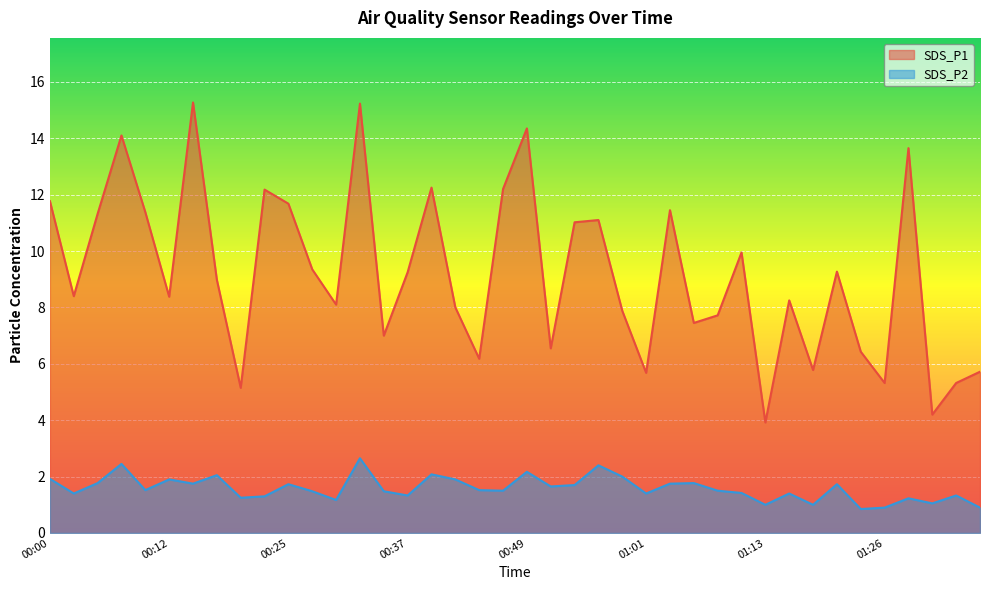

In SDS_P2, how many points are lower than both neighbors (excluding endpoints)?

13